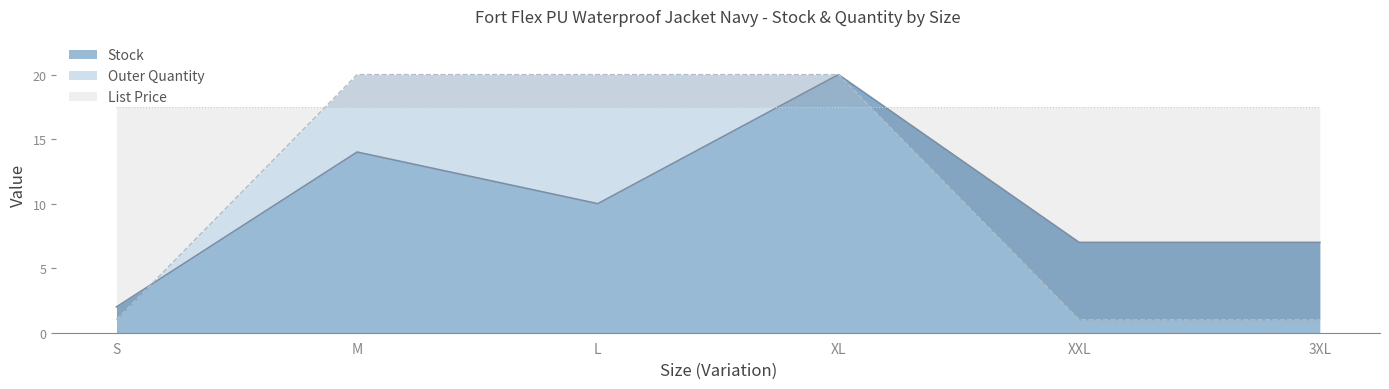

Is it true that Stock equals 7 at XXL?

True